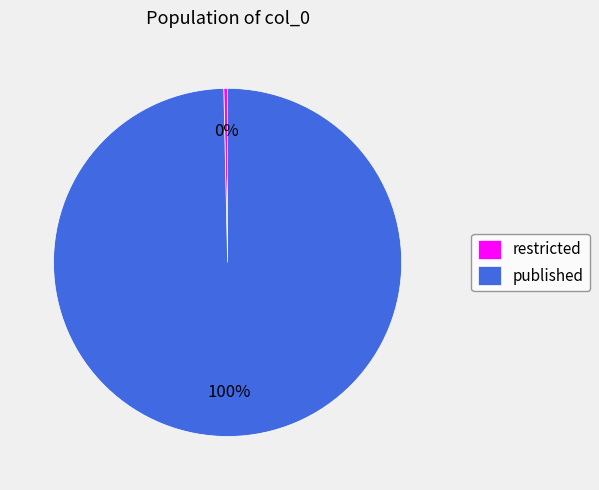

Count the number of slices in the pie.

2